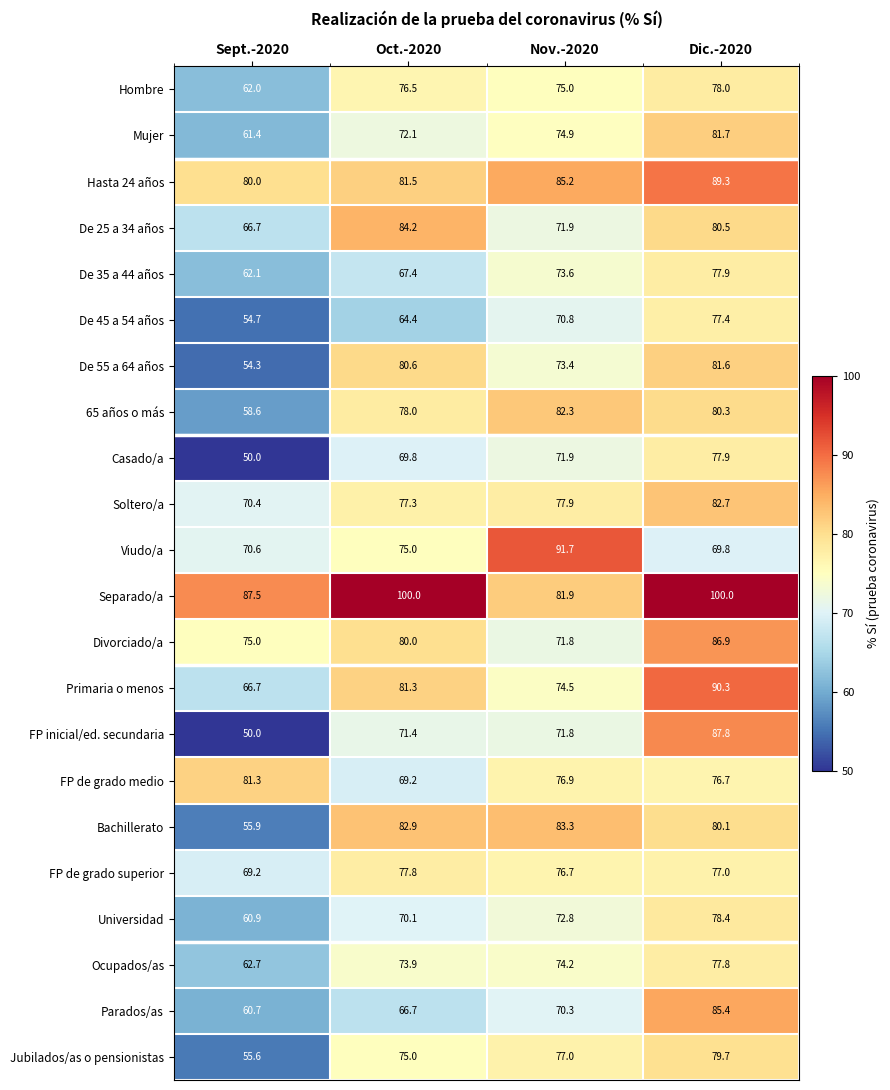

What is the lowest value of the Bachillerato series?

55.9